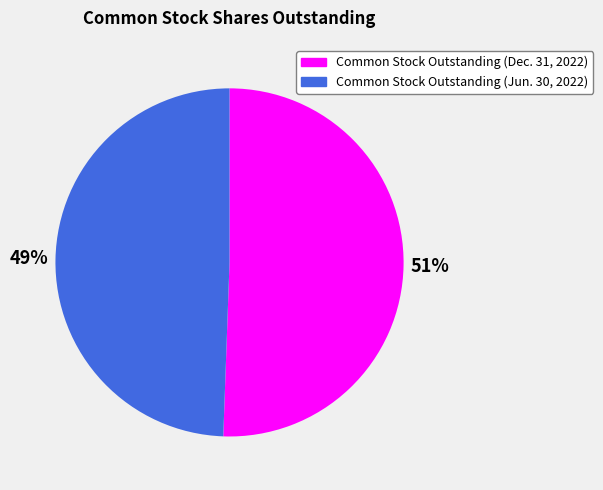

To the nearest percent, what is the combined percentage of Common Stock Outstanding (Dec. 31, 2022) and Common Stock Outstanding (Jun. 30, 2022)?

100%